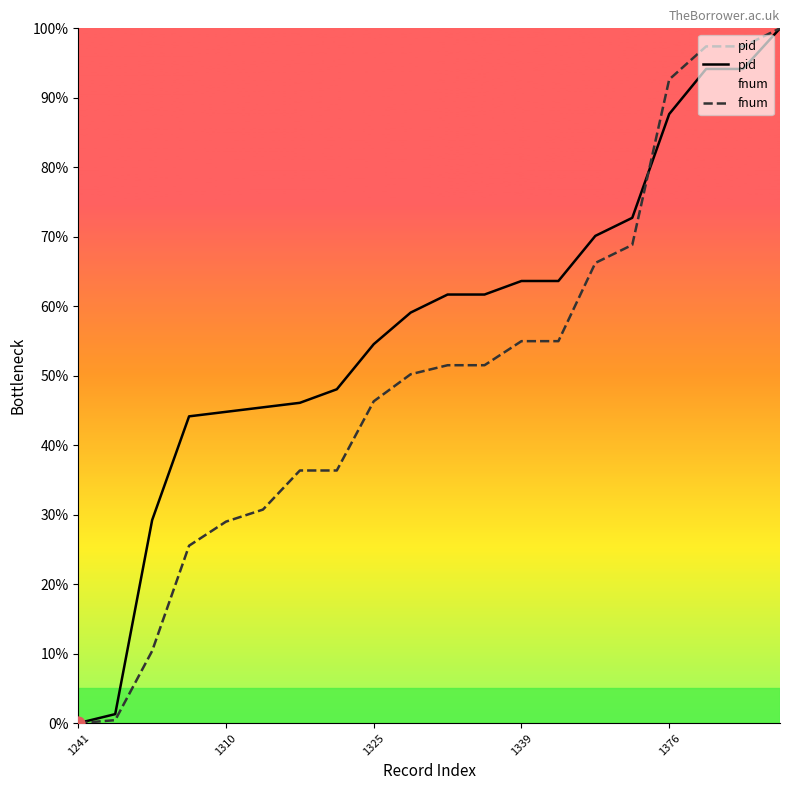

At how many categories does at least one series exceed 37?

17